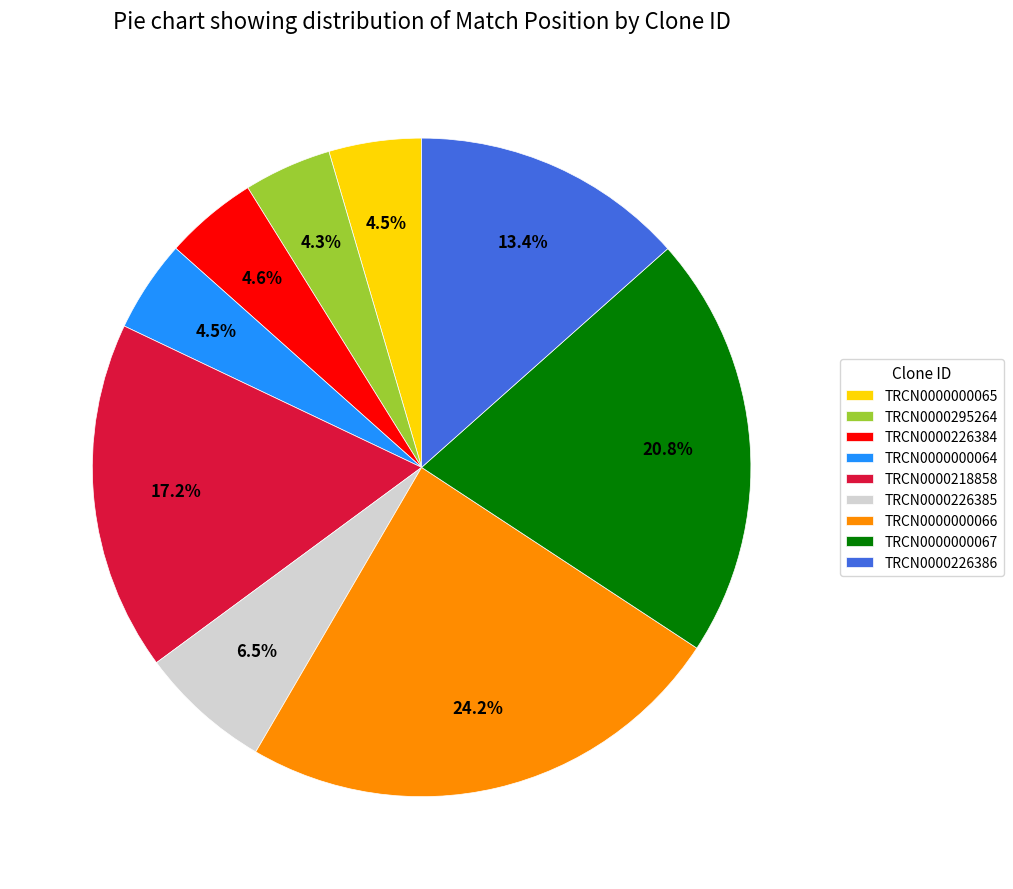

Which has a higher value, TRCN0000000067 or TRCN0000218858?

TRCN0000000067